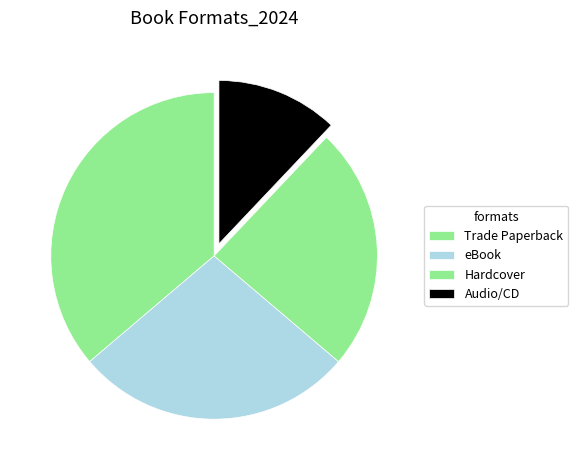

What percentage is the Trade Paperback slice, to the nearest percent?

35%